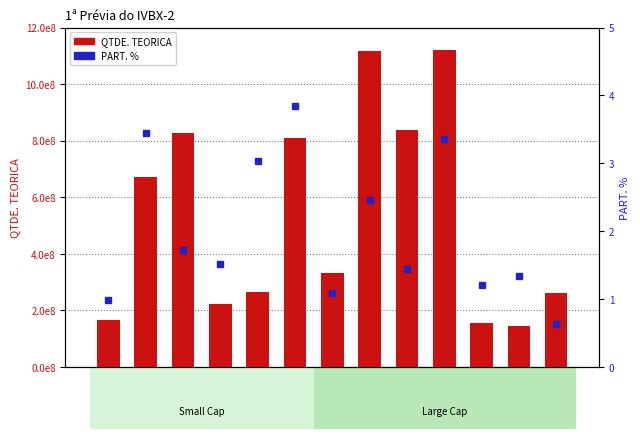

What is the difference between the maximum and minimum values in the PART. % series?

3.2